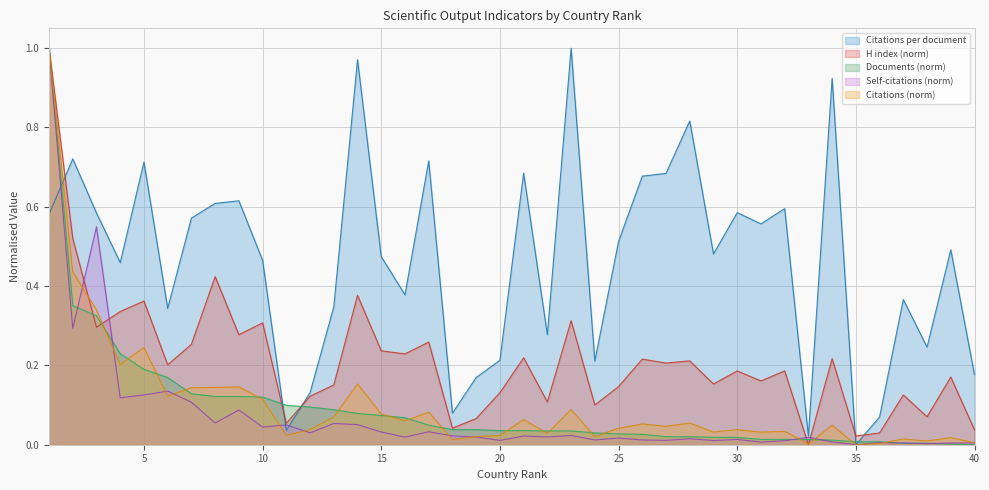

Is it true that Citations per document equals 1.4 at 34?

False